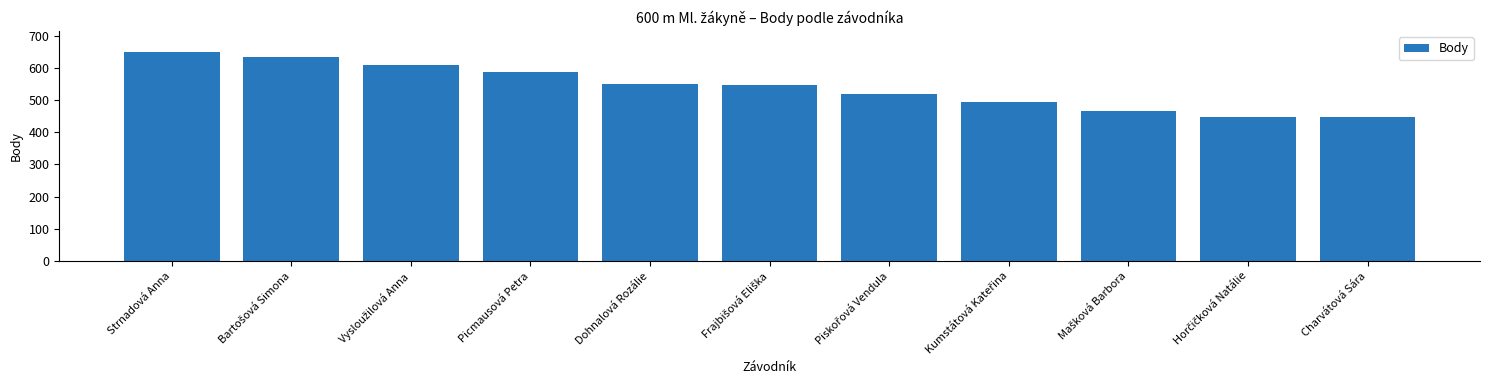

What is the maximum value shown in the chart?

649